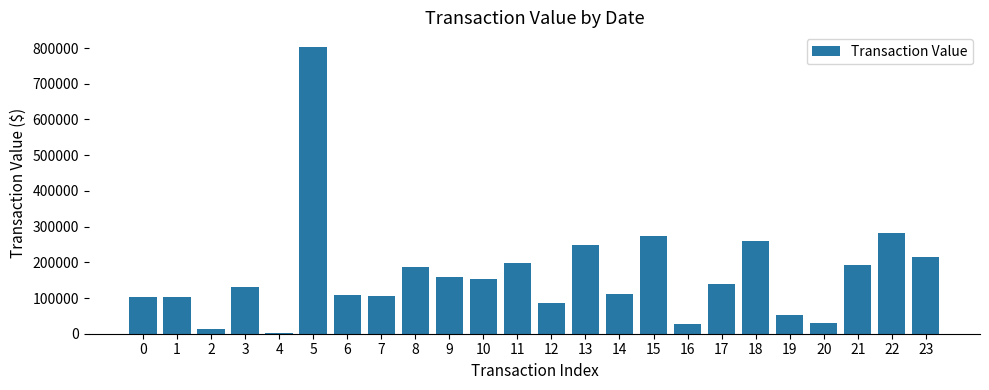

What is the sum of the values at 17 and 5?

943483